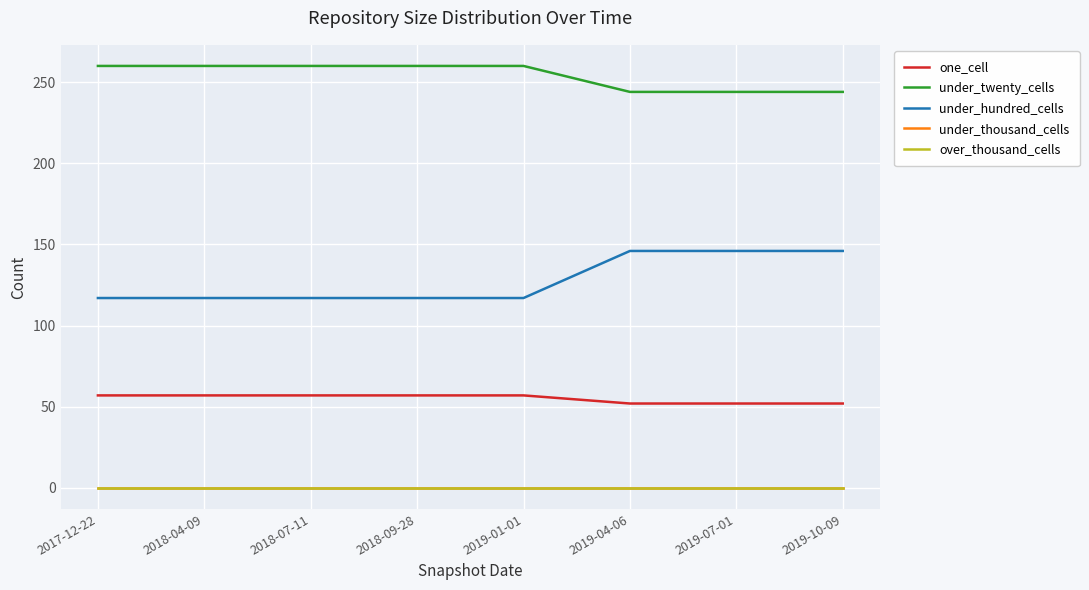

What is the maximum value for one_cell?

57